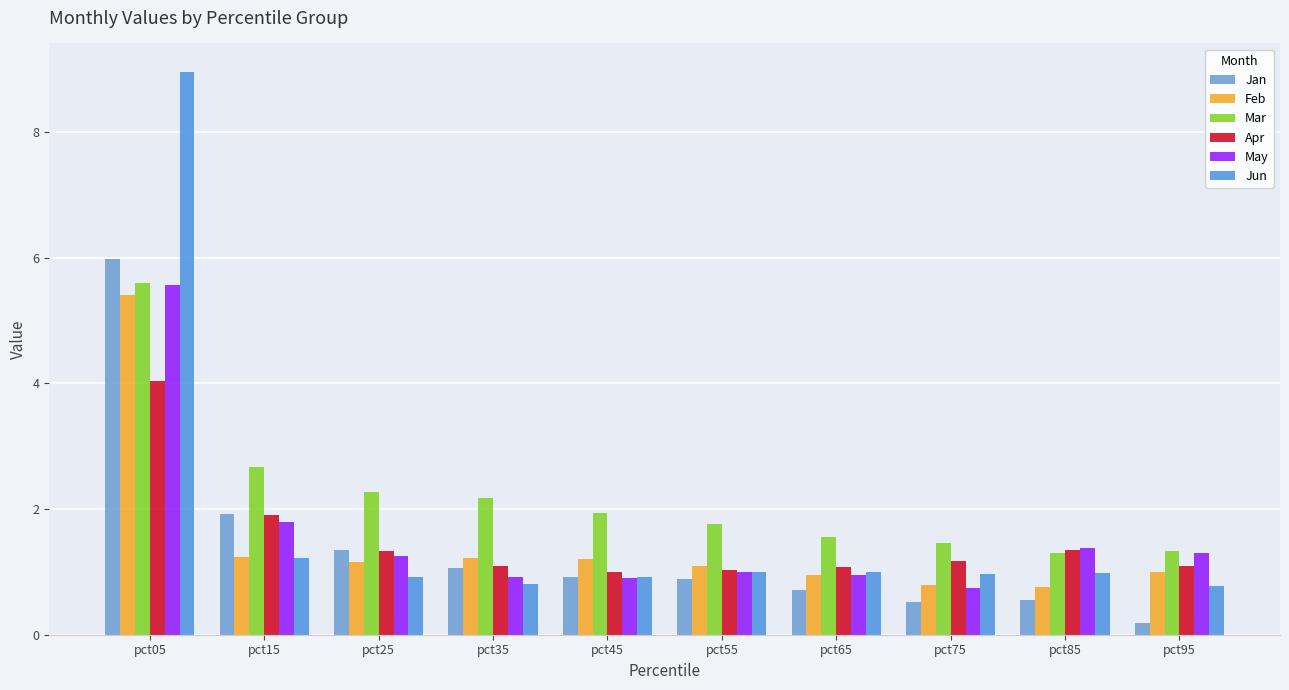

Which series has the largest total across all categories?

Mar